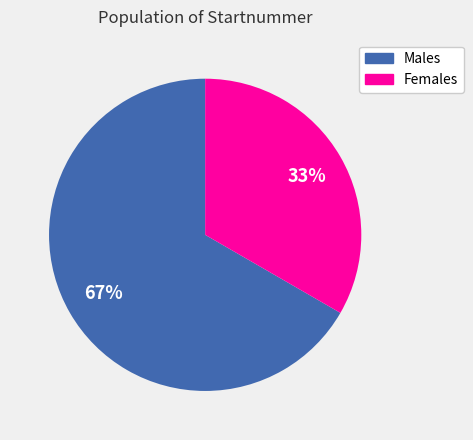

Is there any slice that represents more than half of the pie?

Yes